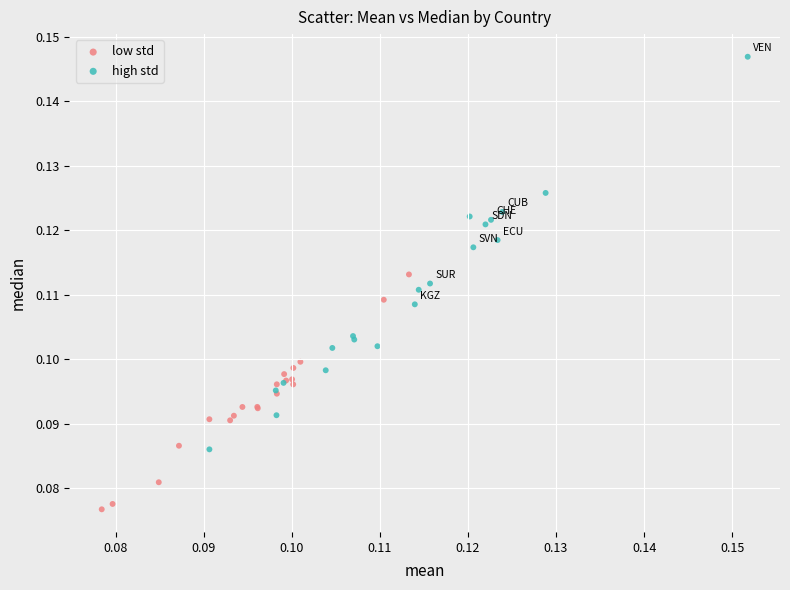

Which series contains the highest Y value?

high std